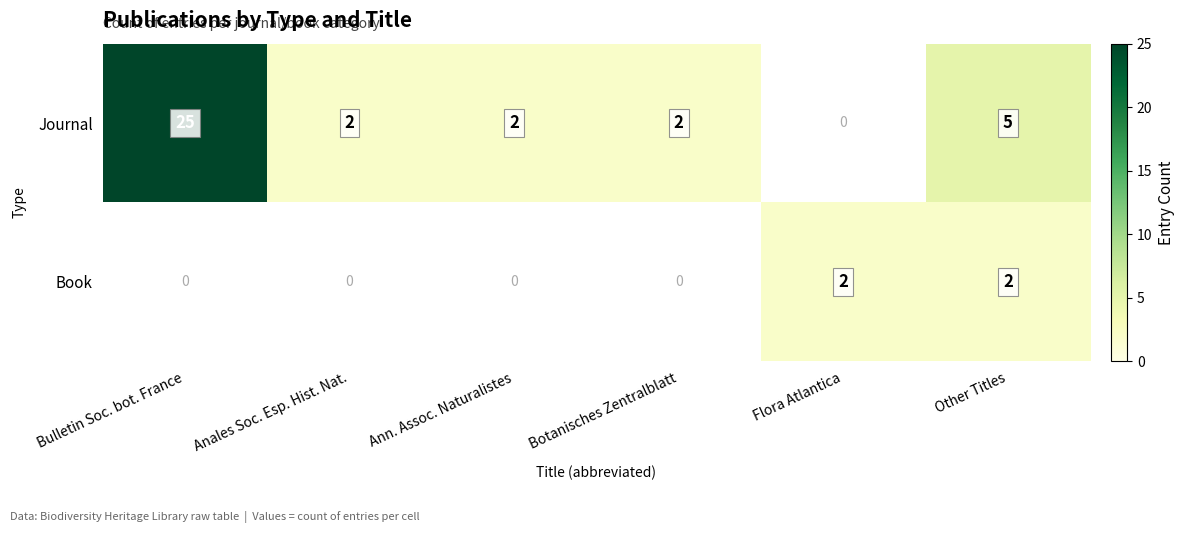

The value of Journal at Anales Soc. Esp. Hist. Nat. is 2. True or false?

True